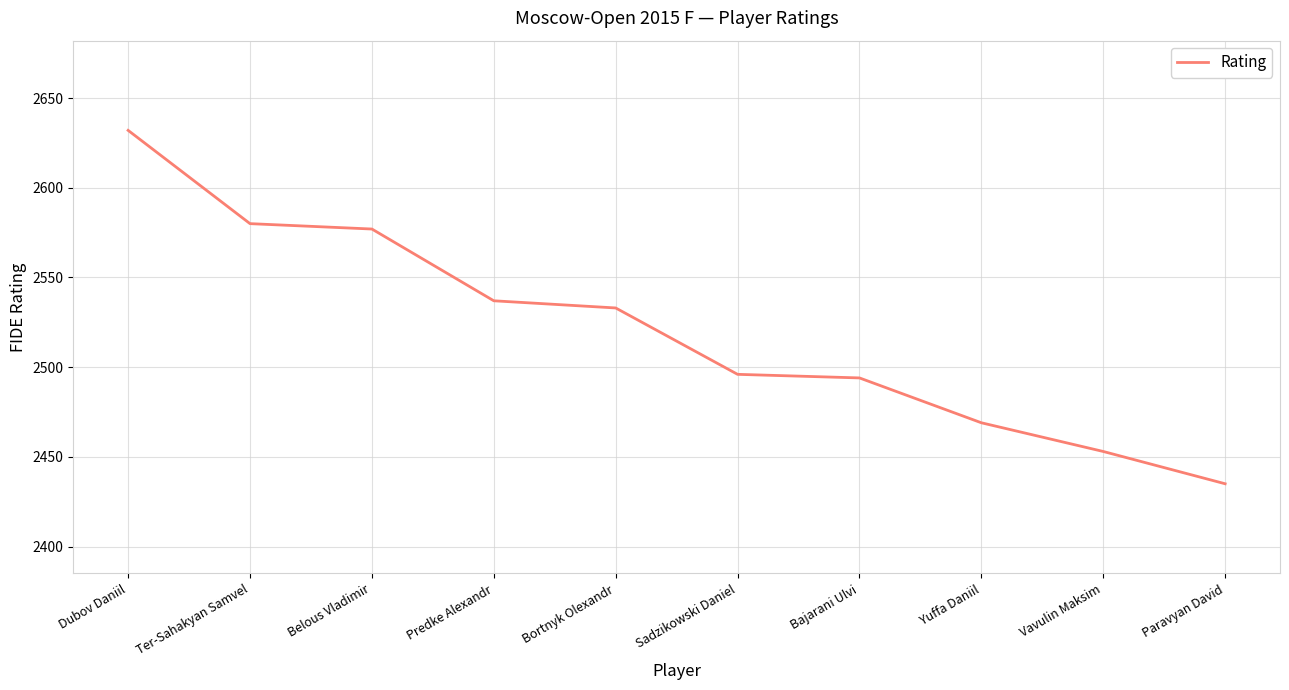

At which label does the data first exceed 2533?

Dubov Daniil